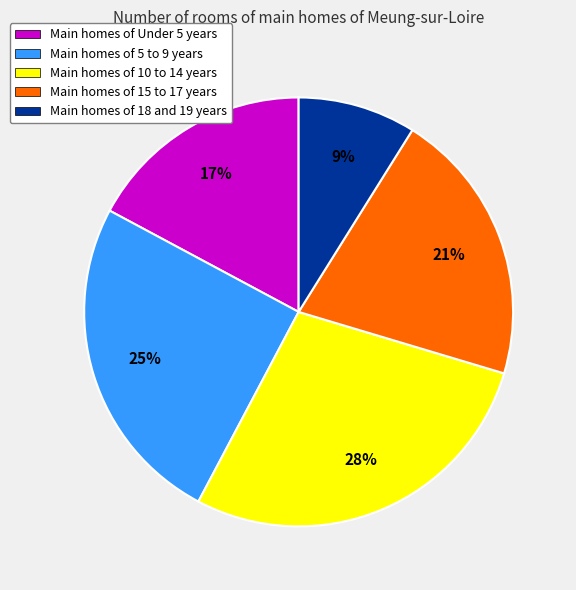

Is it true that Main homes of 15 to 17 years is 21% of the pie?

True